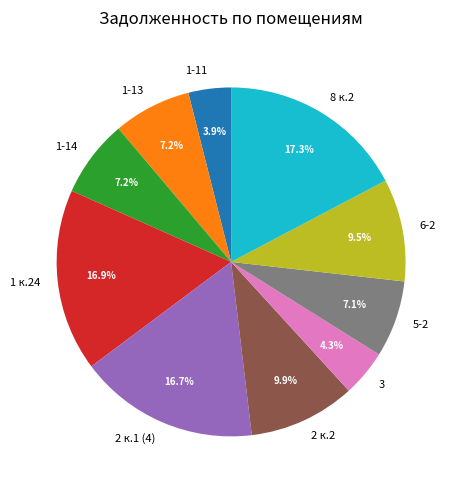

How many segments does this pie chart have?

10